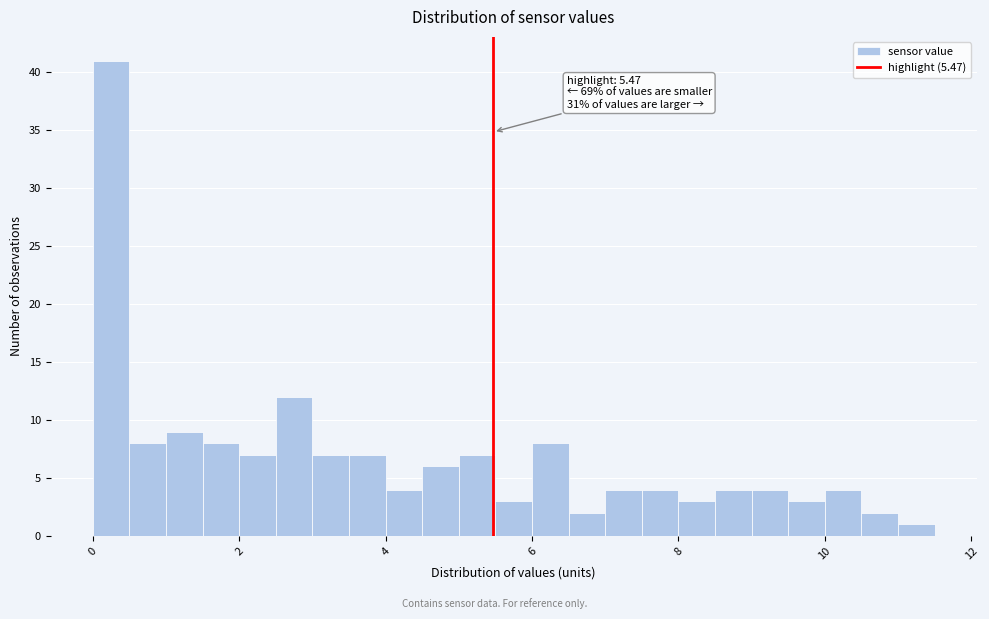

Around what value on the x-axis is the tallest bar? Give the approximate position of its centre, as read against the axis.

0.2